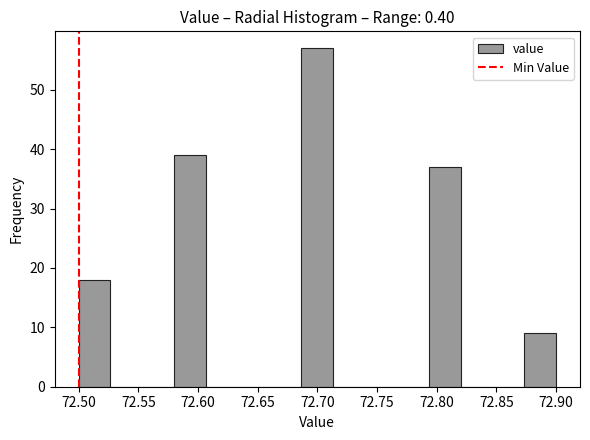

Reading left to right, transcribe this chart: for each bar, give the range it covers on the x-axis and its height. Neither the bar edges nor the heights are printed on the chart, so give them approximately, as read against the axes.

72.500 to 72.525: 18
72.525 to 72.555: 0
72.555 to 72.580: 0
72.580 to 72.605: 39
72.605 to 72.635: 0
72.635 to 72.660: 0
72.660 to 72.685: 0
72.685 to 72.715: 57
72.715 to 72.740: 0
72.740 to 72.765: 0
72.765 to 72.795: 0
72.795 to 72.820: 37
72.820 to 72.845: 0
72.845 to 72.875: 0
72.875 to 72.900: 9